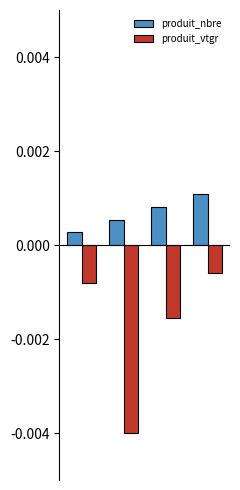

Rank the series by their average value, from highest to lowest.

produit_nbre, produit_vtgr